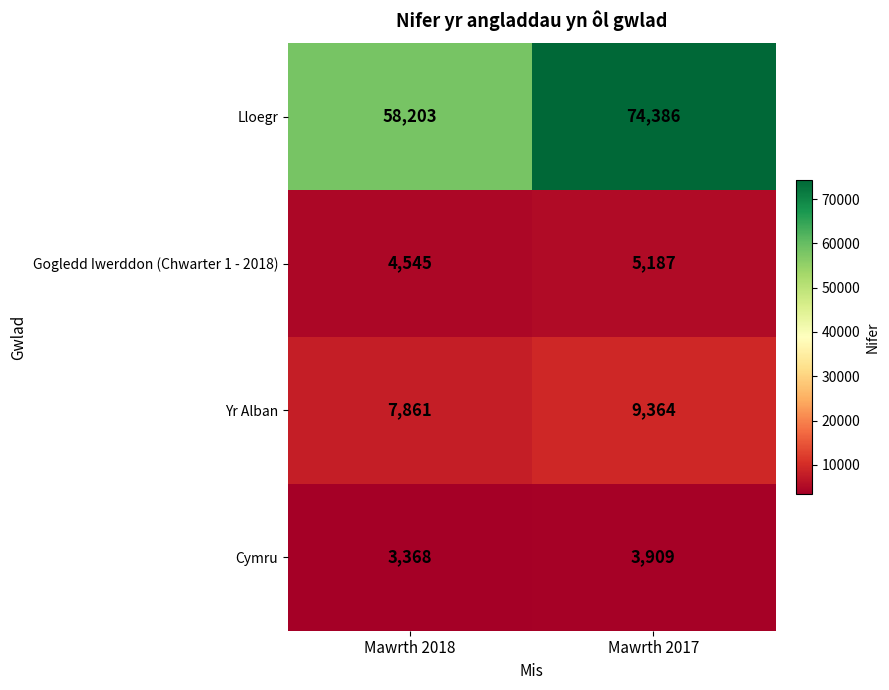

How many values in the Cymru series are below 3909?

1